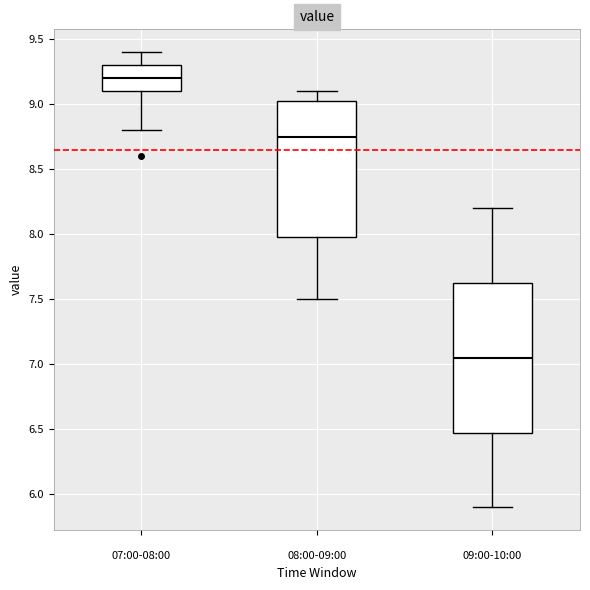

Comparing the boxes themselves (not the whiskers), which one is the tallest?

09:00-10:00